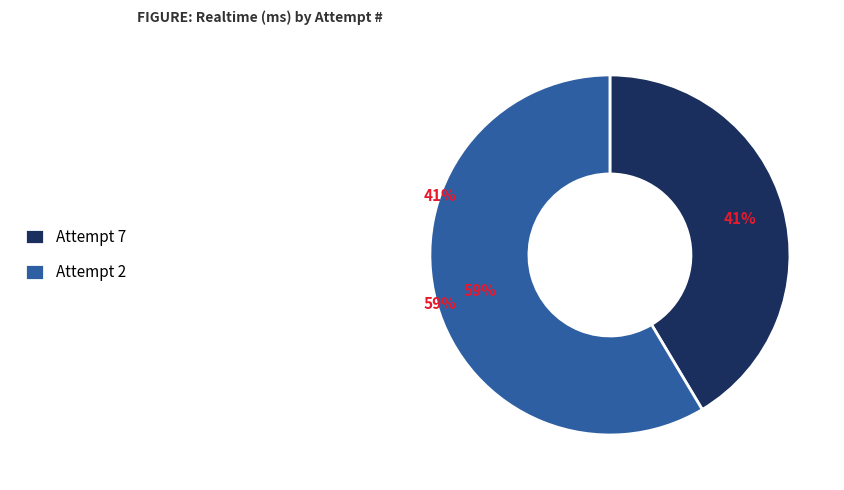

Count the number of slices in the pie.

2